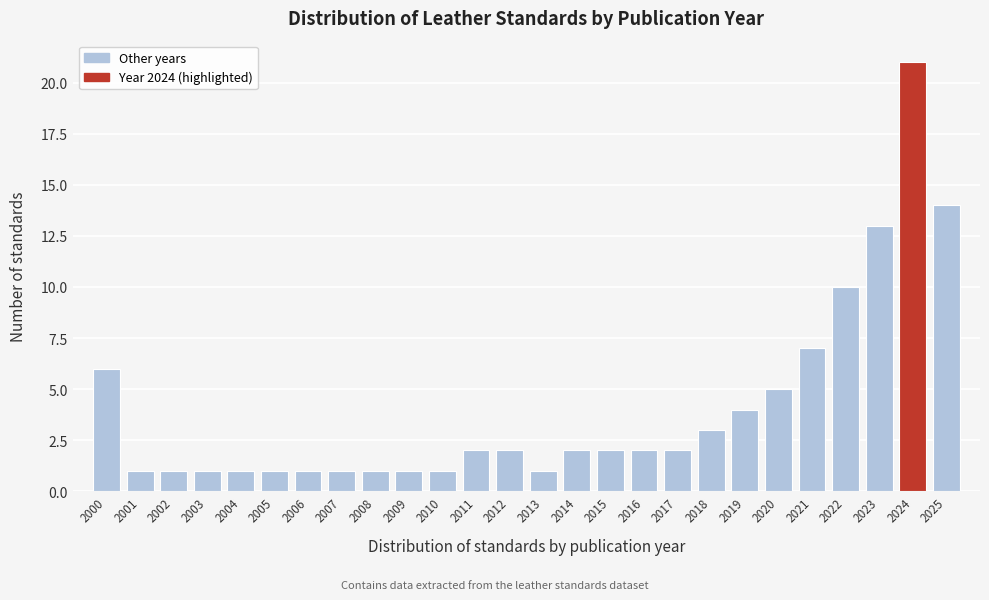

Reading right to left, list all the values displayed in this chart.

14	21	13	10	7	5	4	3	2	2	2	2	1	2	2	1	1	1	1	1	1	1	1	1	1	6